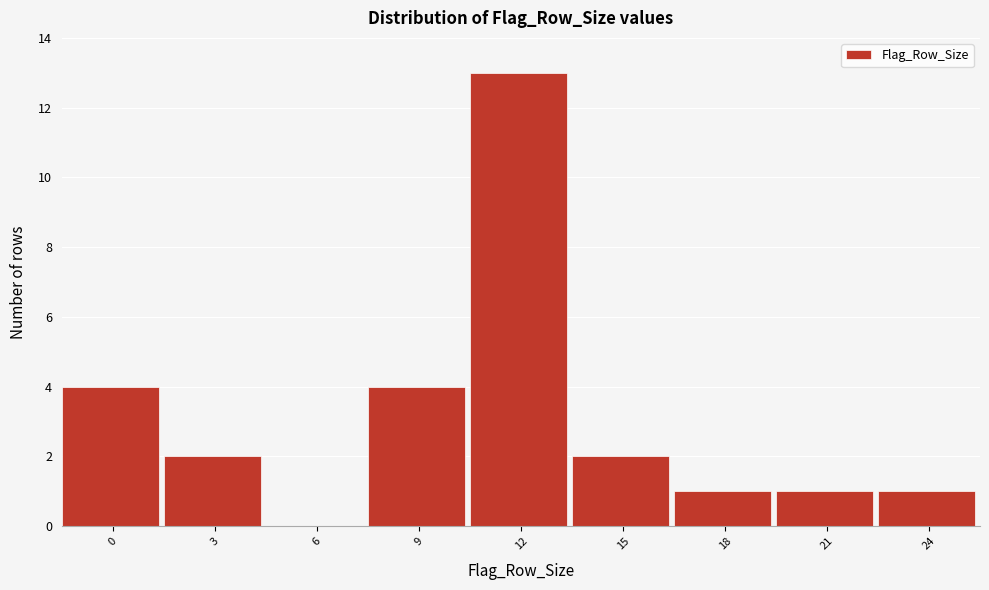

Reading left to right, what are all the values shown in this chart?

0=4	3=2	6=0	9=4	12=13	15=2	18=1	21=1	24=1